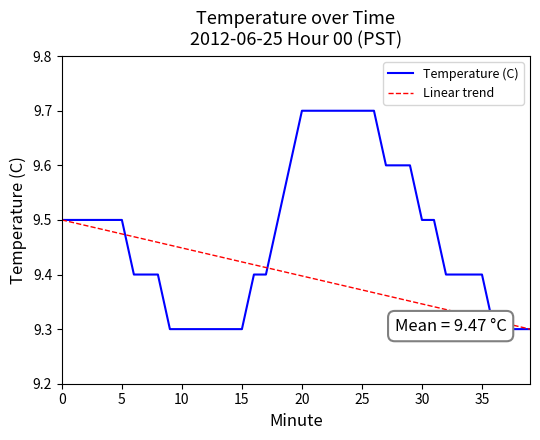

What is the average value of the Temperature (C) series?

9.5